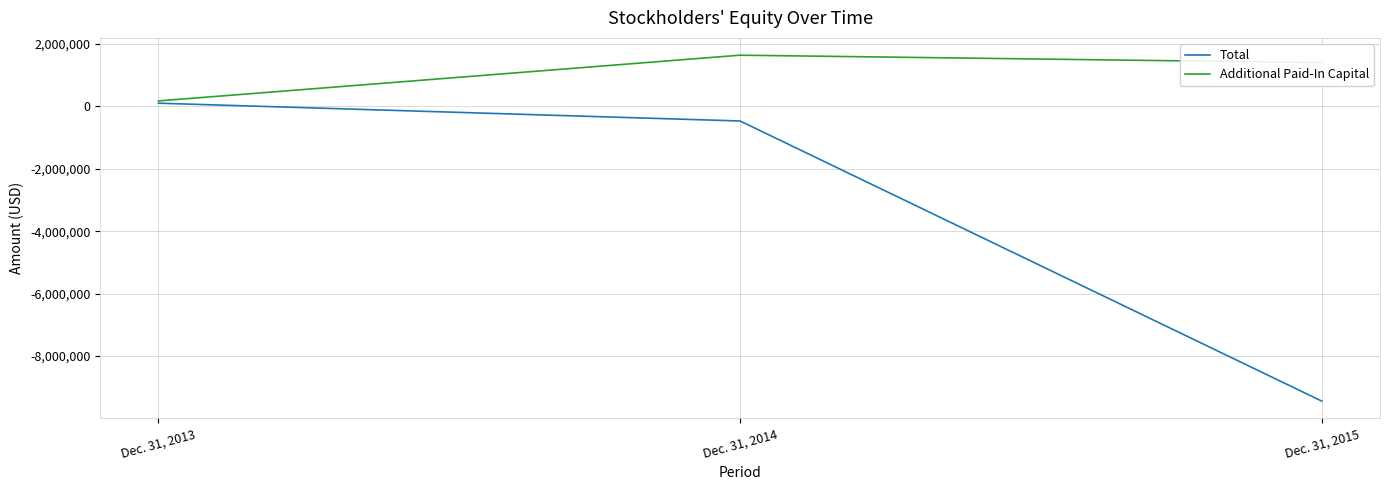

What is the sum of the Total values at Dec. 31, 2015 and Dec. 31, 2013?

-9345693